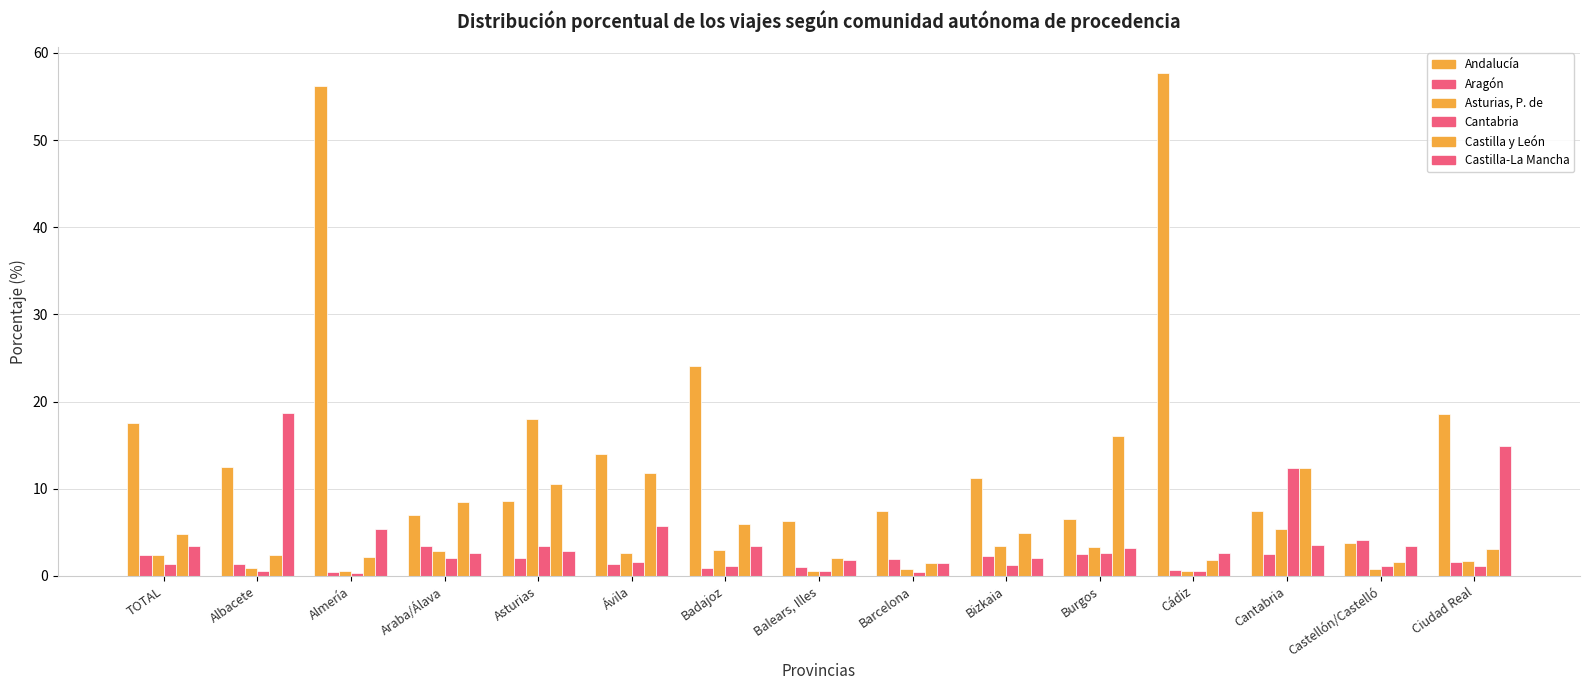

How many bars are there in each group?

6